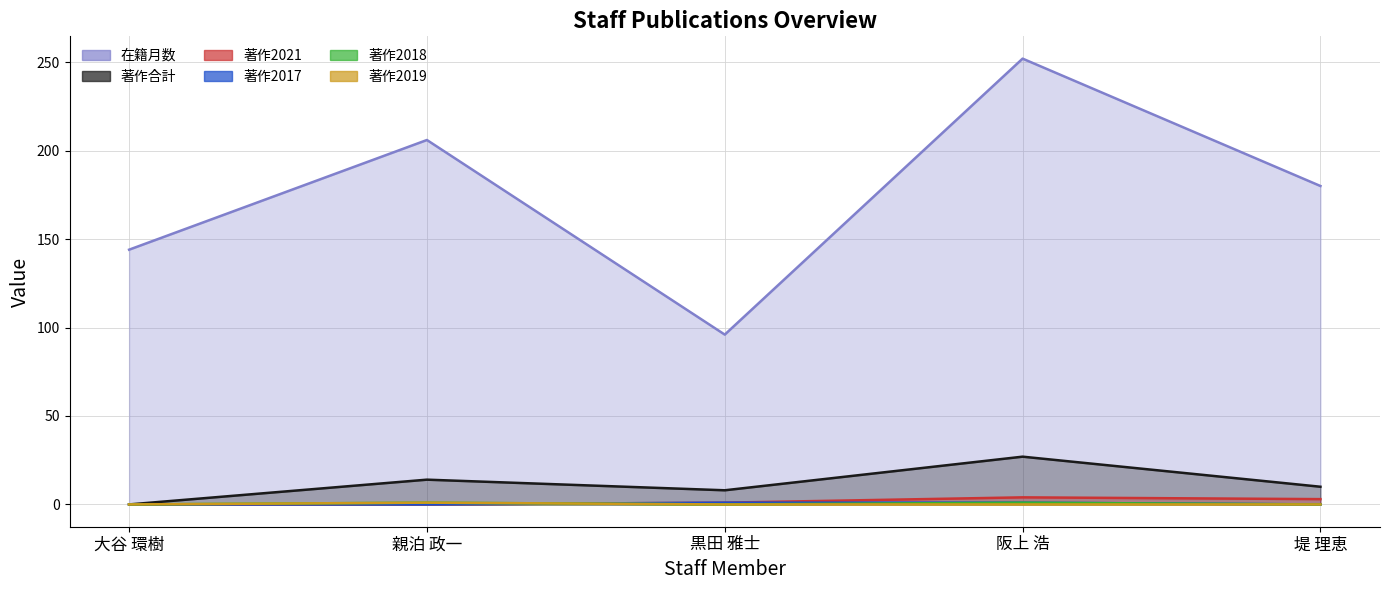

What is the label of the 4th point from the right?

親泊 政一